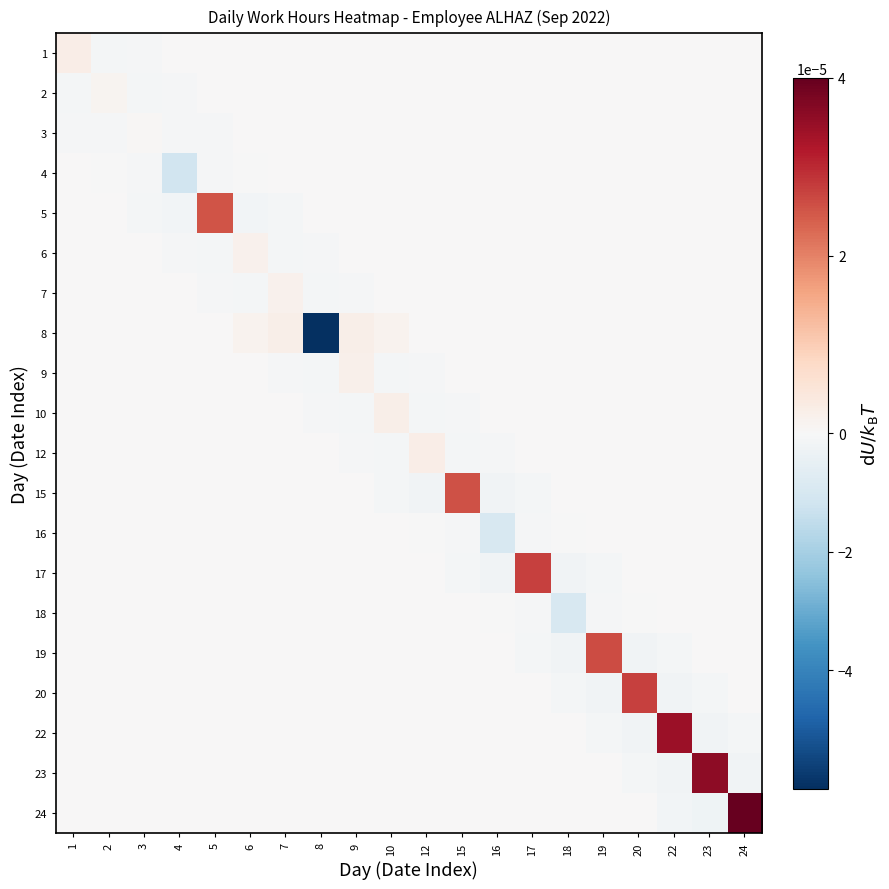

At 18, list the series in order from largest to smallest.

1, 2, 3, 4, 5, 6, 7, 8, 9, 10, 12, 15, 22, 23, 24, 16, 20, 19, 17, 18